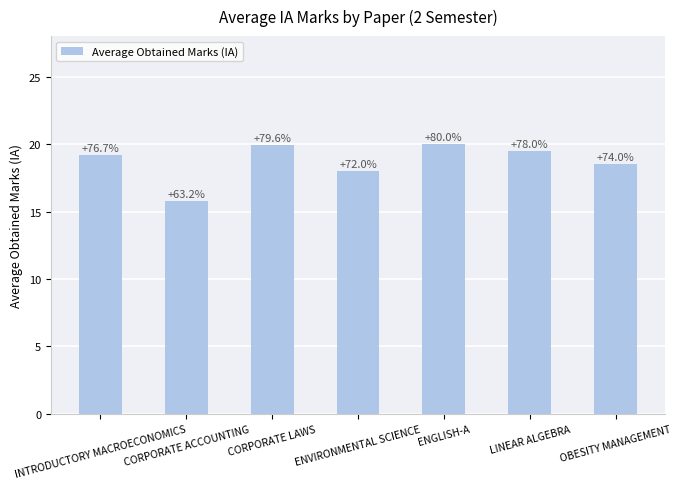

Are the bars horizontal?

No